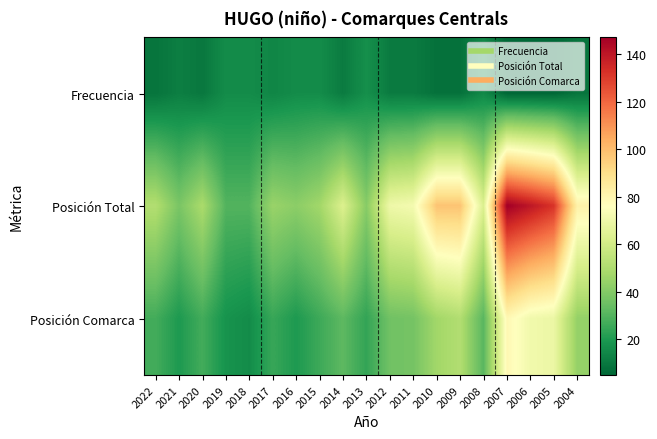

What is the maximum value shown in the chart?

147